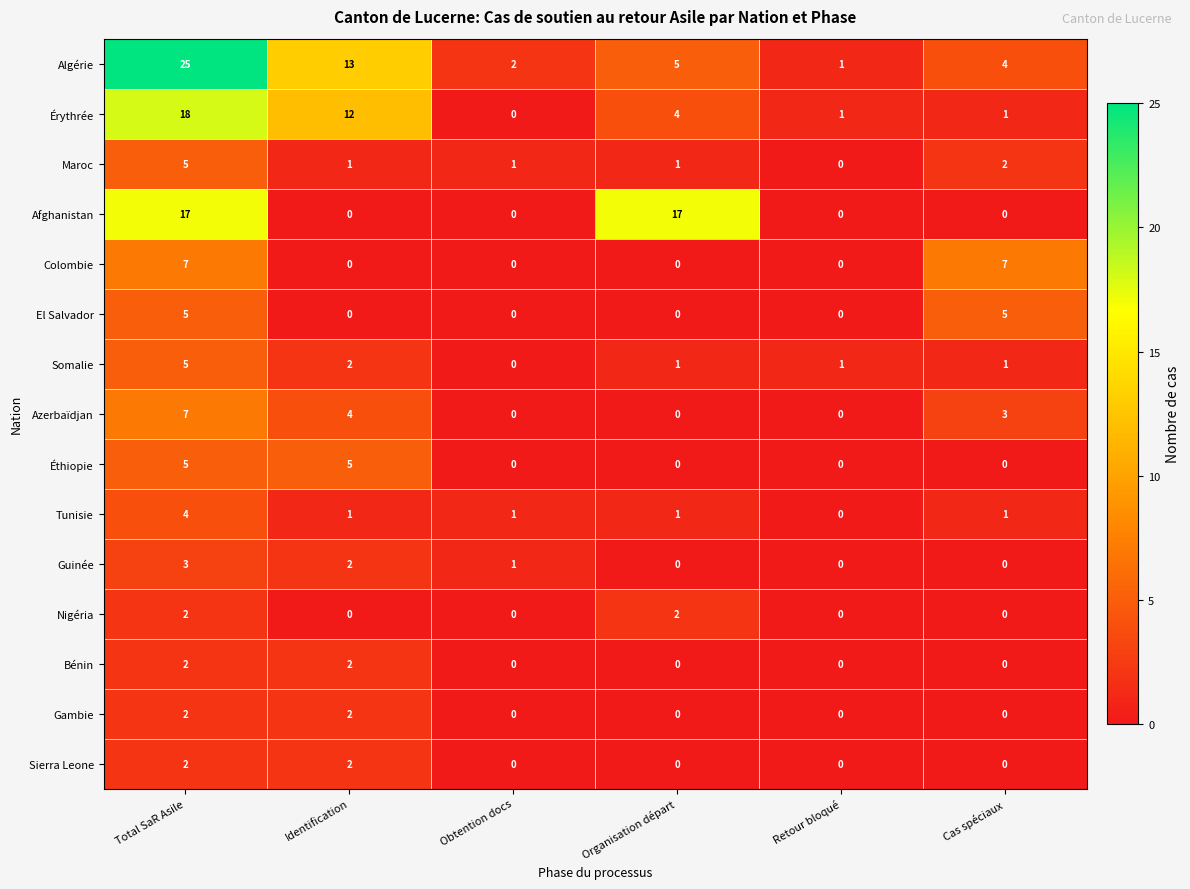

True or false: Colombie has a value of 0 at Organisation départ.

True